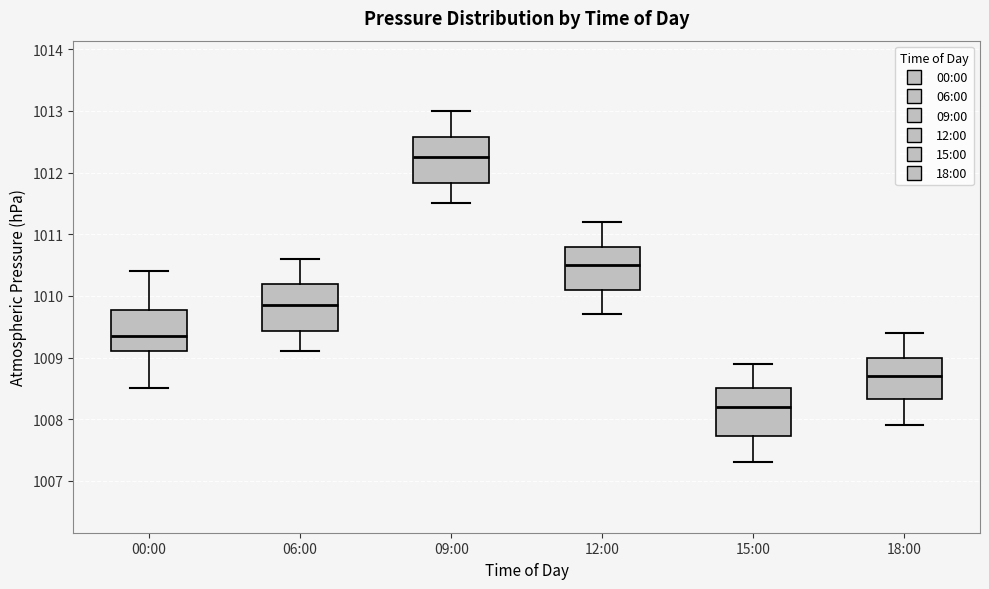

Which box's median line is the lowest?

15:00